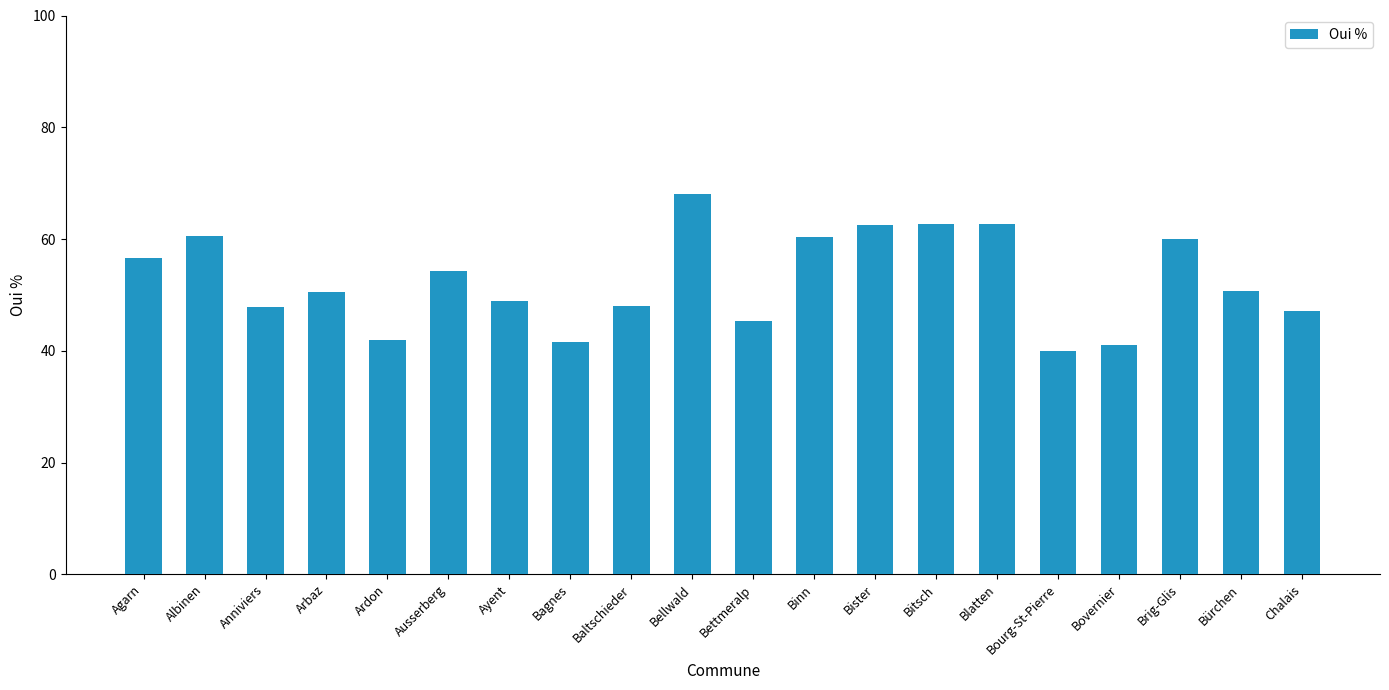

At which category does the chart reach its peak across all series?

Bellwald